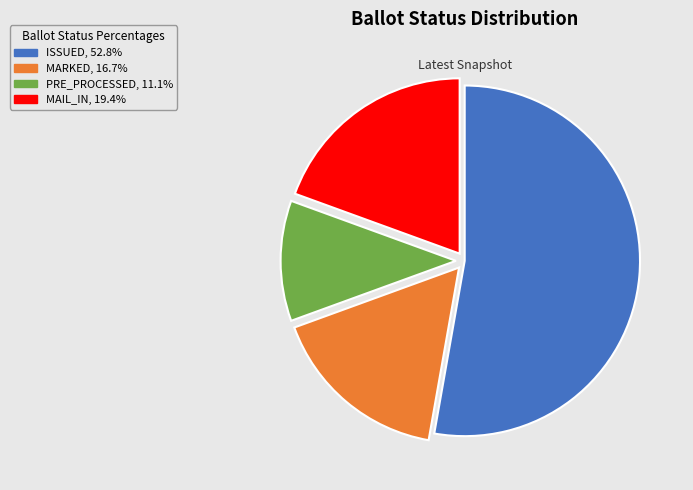

Count the number of slices in the pie.

4